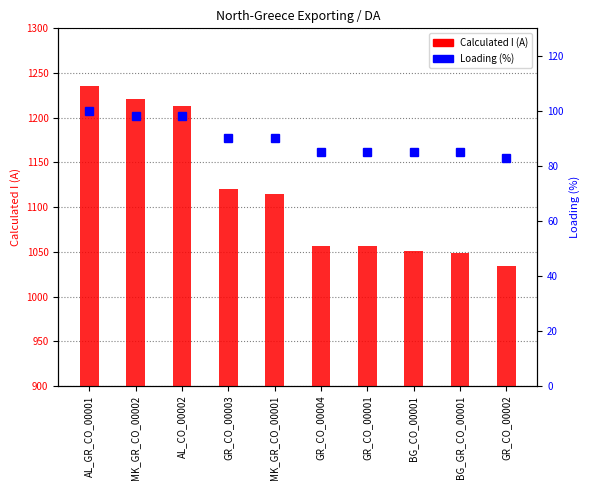

List the series in order of their peak value, highest first.

Calculated I (A), Loading (%)